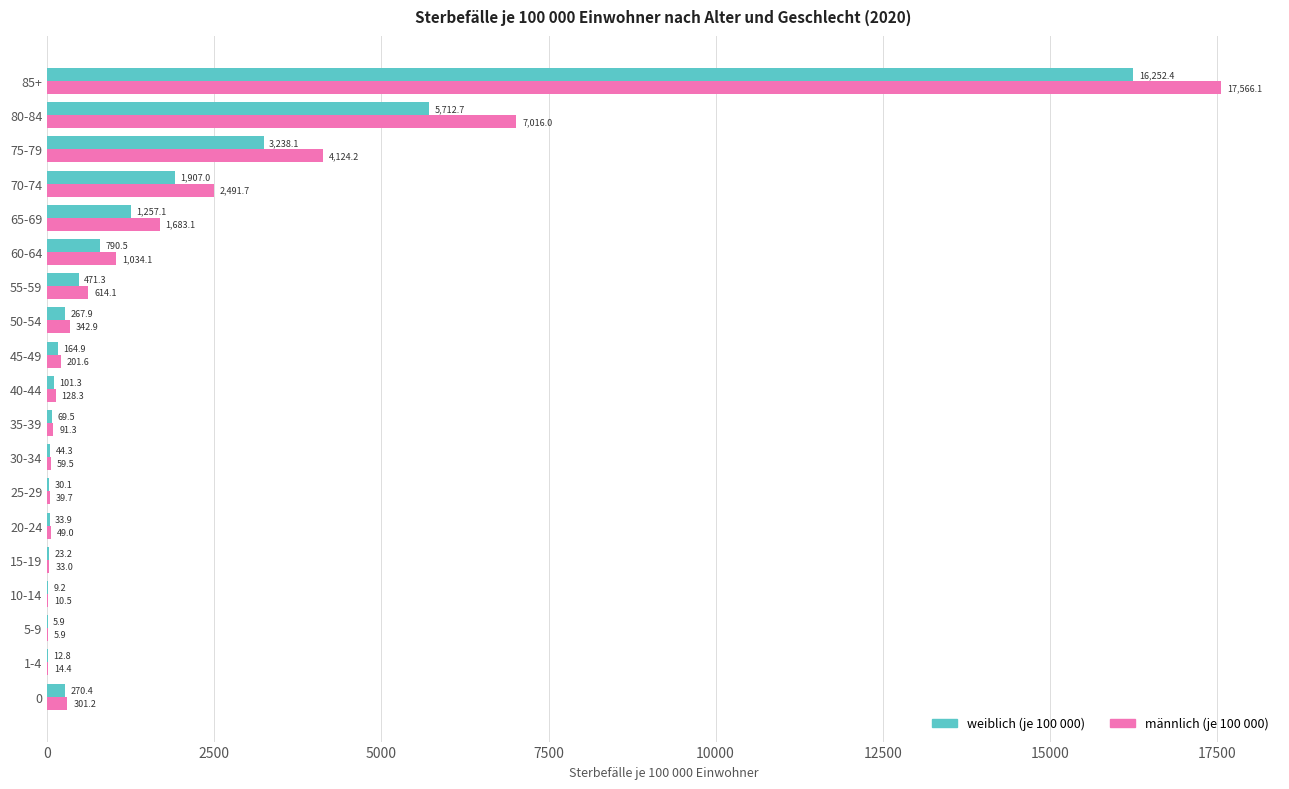

Is the value of männlich (je 100 000) at 0 greater than the value of weiblich (je 100 000) at 30-34?

Yes